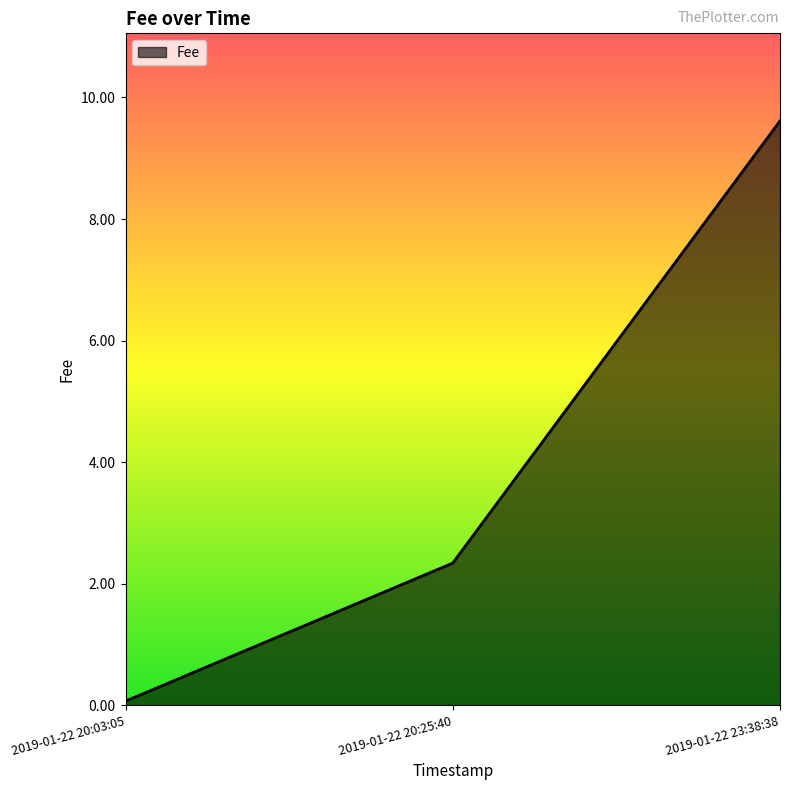

What is the difference between the values at 2019-01-22 23:38:38 and 2019-01-22 20:03:05?

9.5